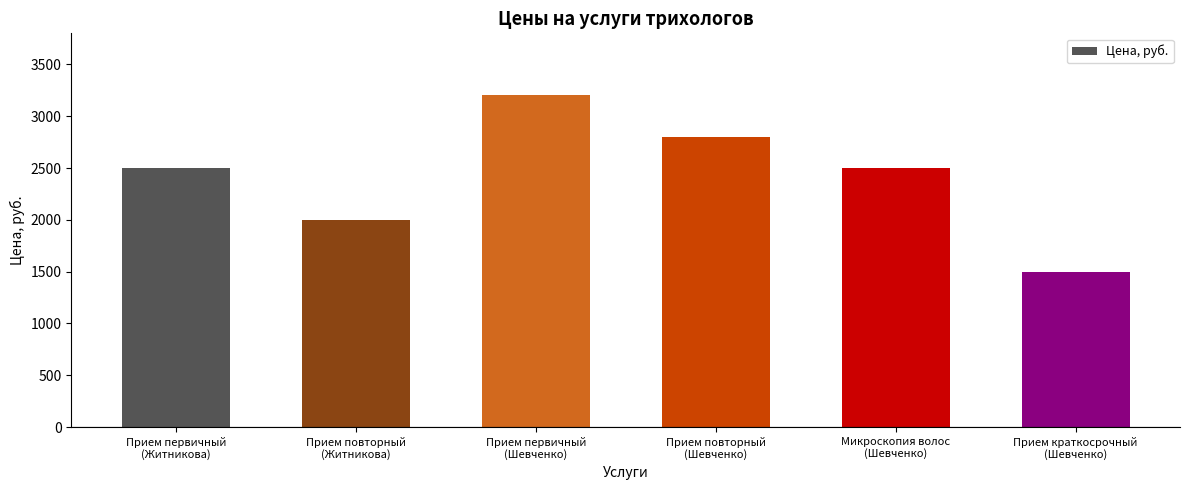

Reading left to right, transcribe all the data shown in this chart.

2500	2000	3200	2800	2500	1500